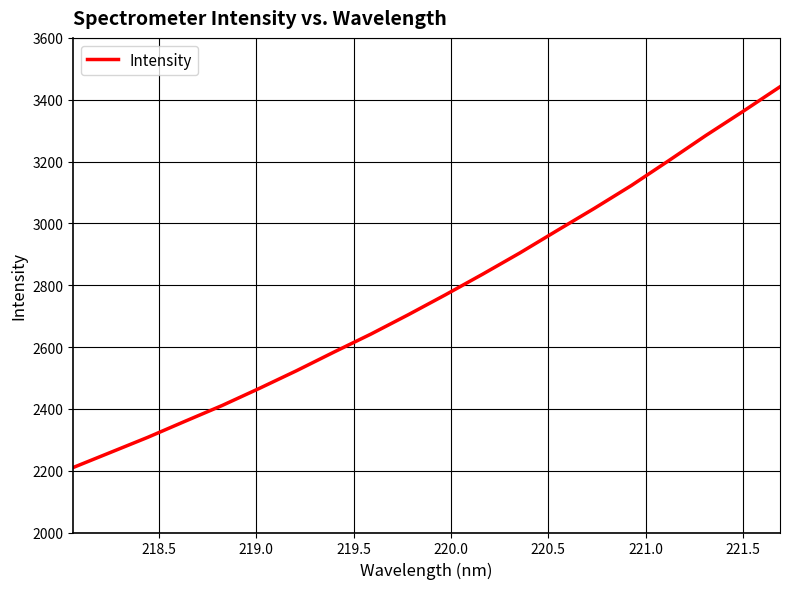

What is the smallest value displayed?

2210.4